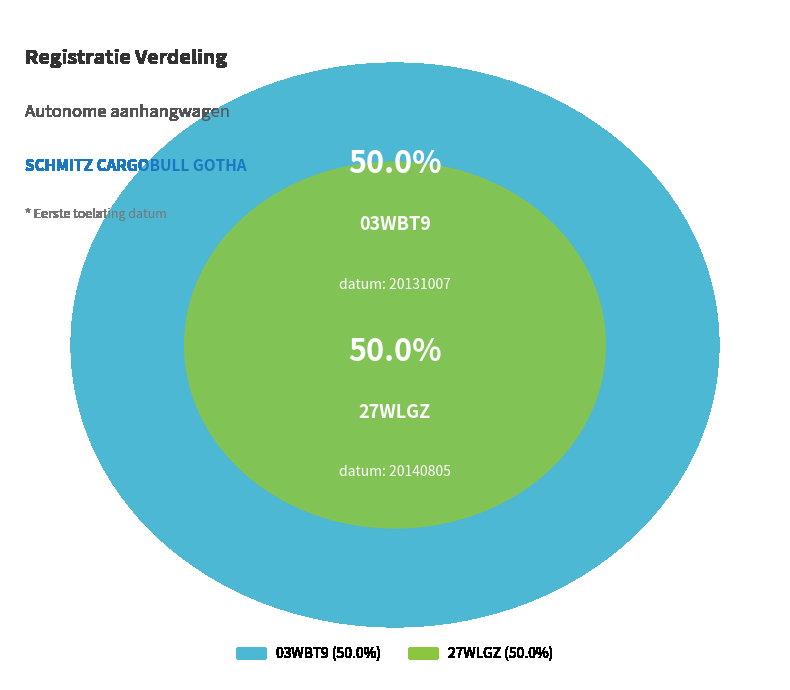

What percentage is the 03WBT9 slice, to the nearest percent?

50%